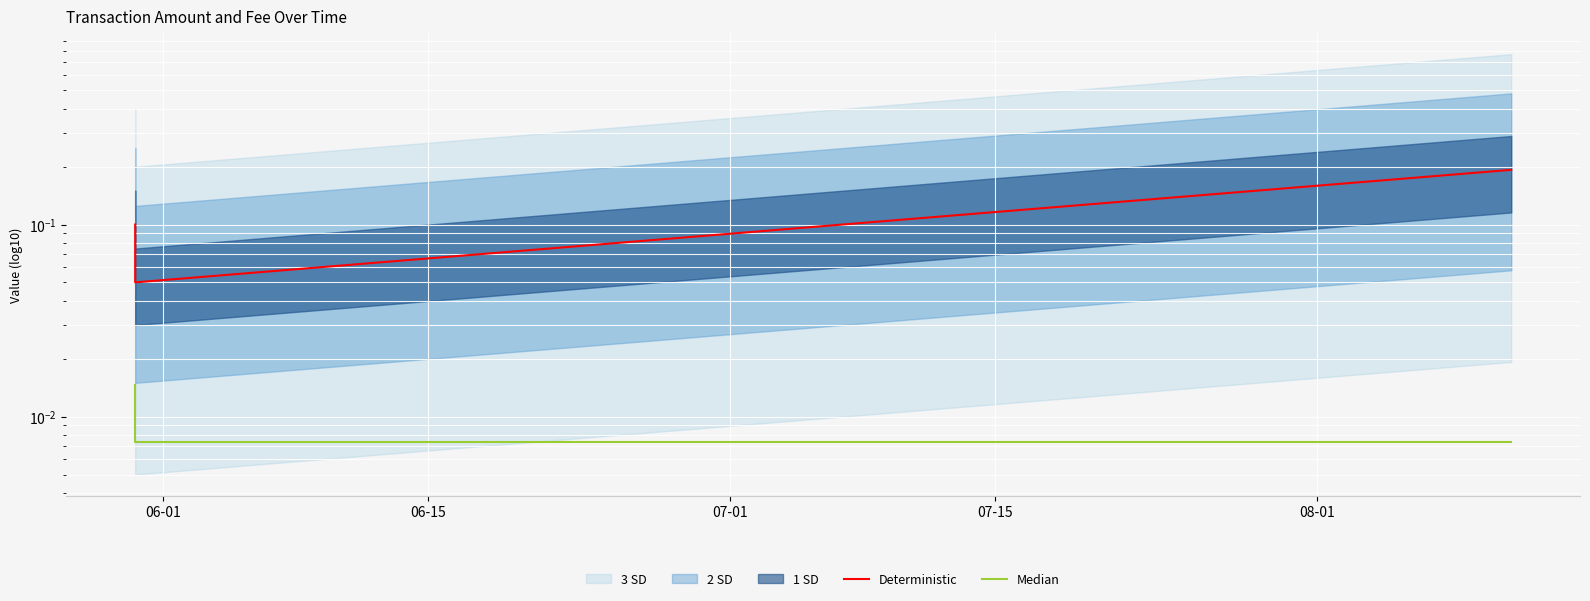

Does the chart display data point markers on the line(s)?

No